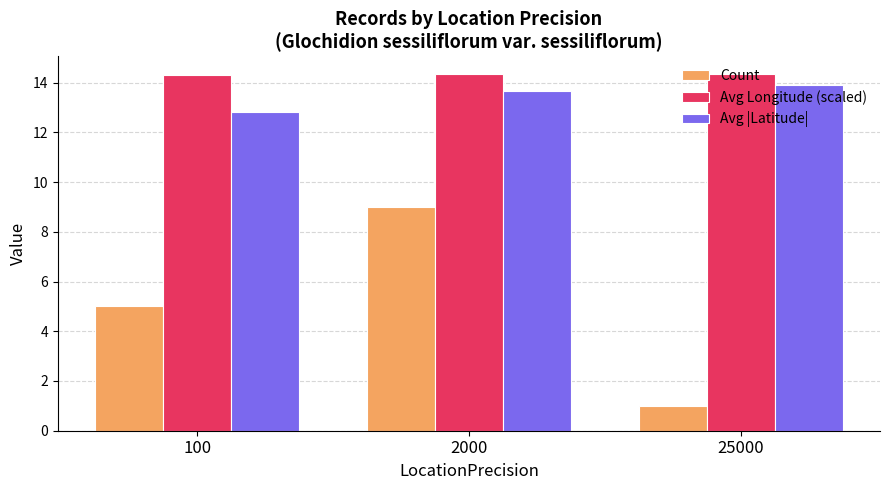

What is the value of the Avg Longitude (scaled) bar at the 3rd from the left?

14.3